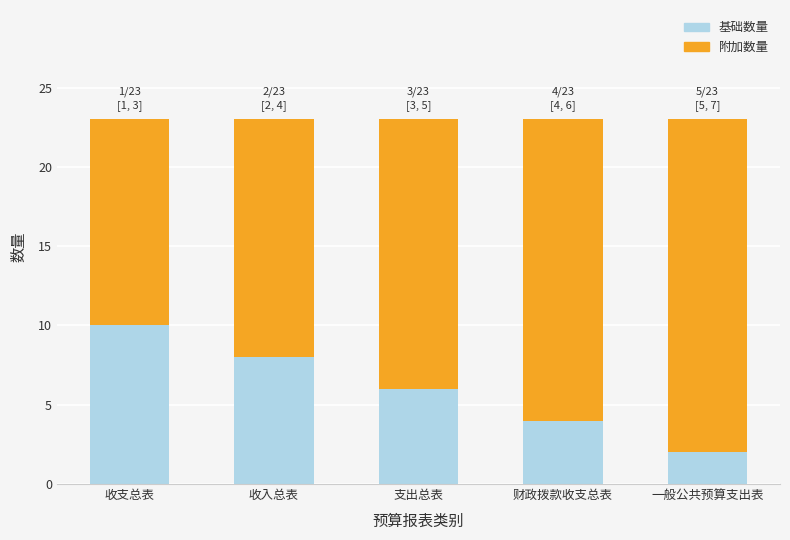

What is the difference between the 基础数量 values at 支出总表 and 一般公共预算支出表?

4